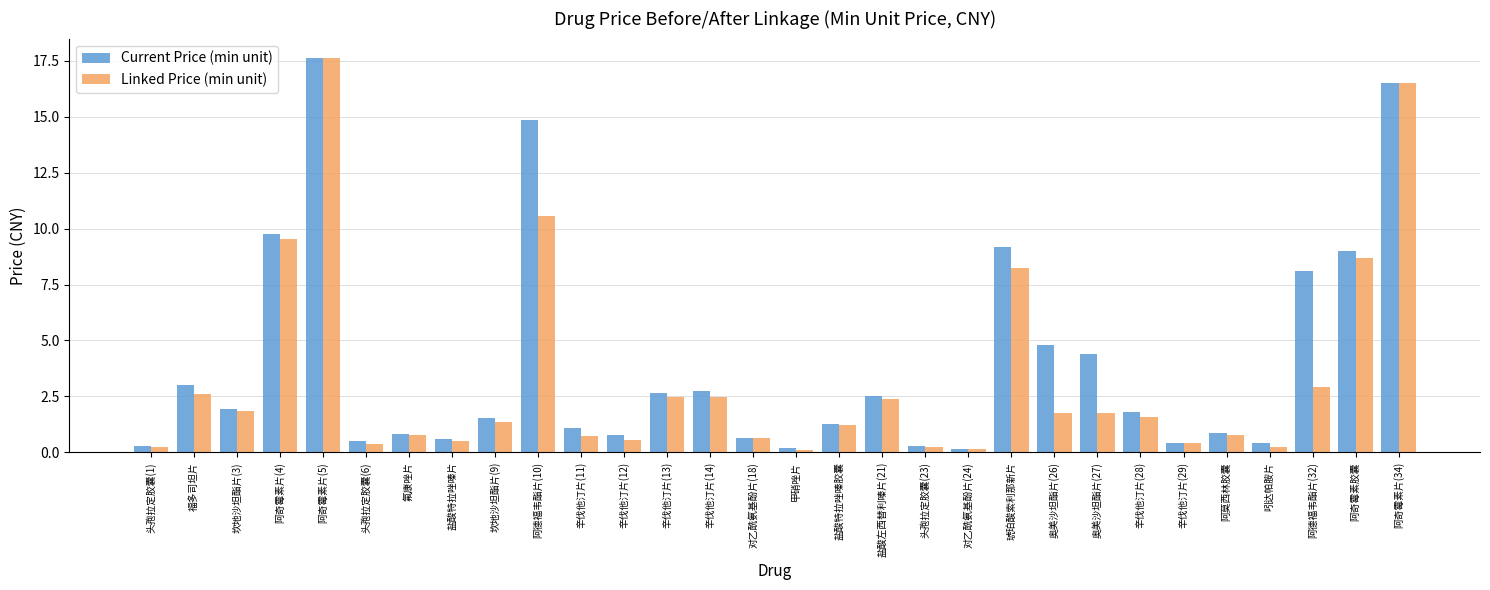

The Current Price (min unit) series shows 0.4 at 辛伐他汀片(29). True or false?

True